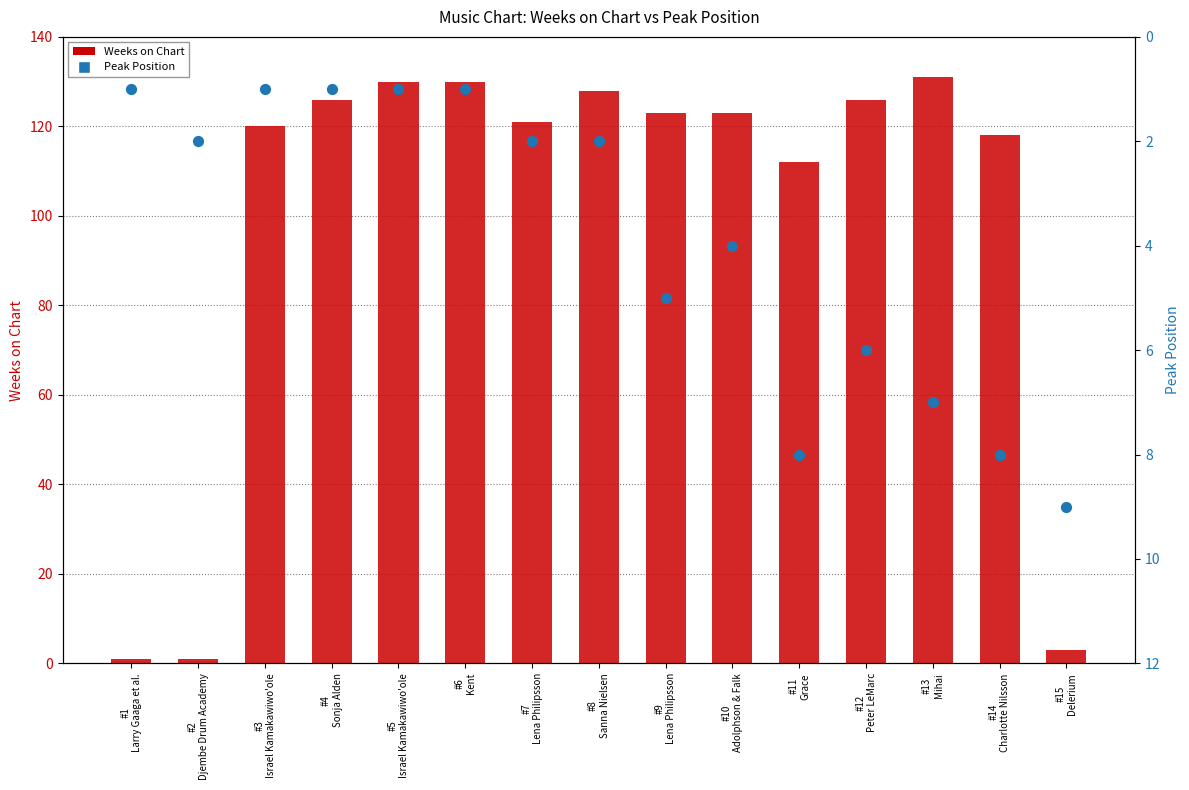

At which category is the sum across all series the highest?

#13
Mihai